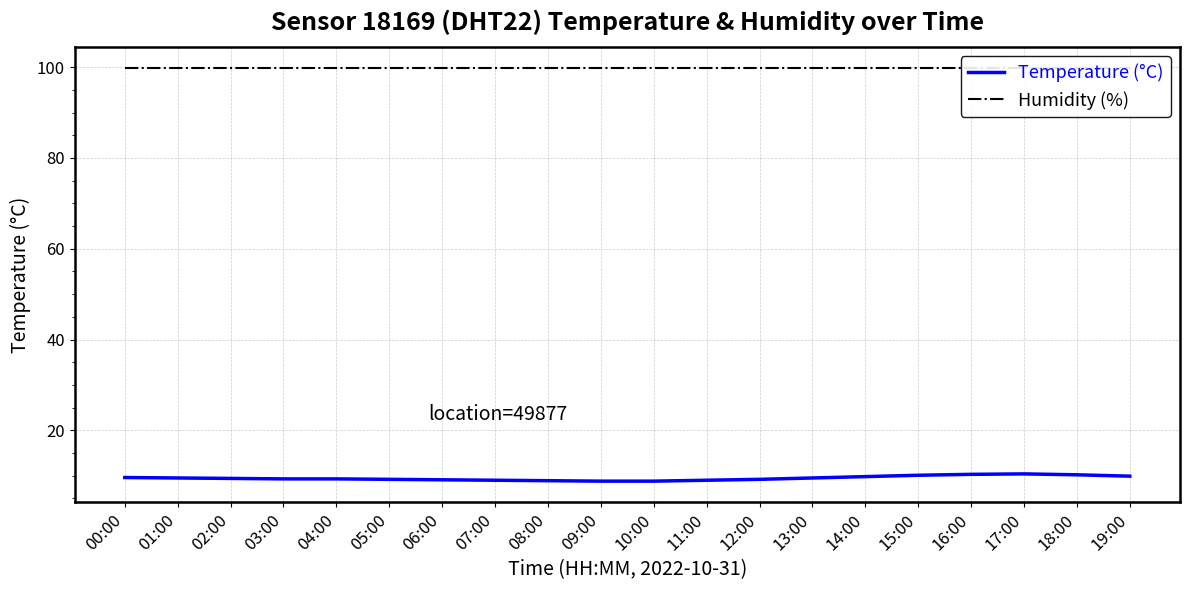

Reading right to left, what are all the values shown in this chart?

Temperature (°C): 19:00=9.9	18:00=10.2	17:00=10.4	16:00=10.3	15:00=10.1	14:00=9.8	13:00=9.5	12:00=9.2	11:00=9.0	10:00=8.8	09:00=8.8	08:00=8.9	07:00=9.0	06:00=9.1	05:00=9.2	04:00=9.3	03:00=9.3	02:00=9.4	01:00=9.5	00:00=9.6
Humidity (%): 19:00=99.9	18:00=99.9	17:00=99.9	16:00=99.9	15:00=99.9	14:00=99.9	13:00=99.9	12:00=99.9	11:00=99.9	10:00=99.9	09:00=99.9	08:00=99.9	07:00=99.9	06:00=99.9	05:00=99.9	04:00=99.9	03:00=99.9	02:00=99.9	01:00=99.9	00:00=99.9